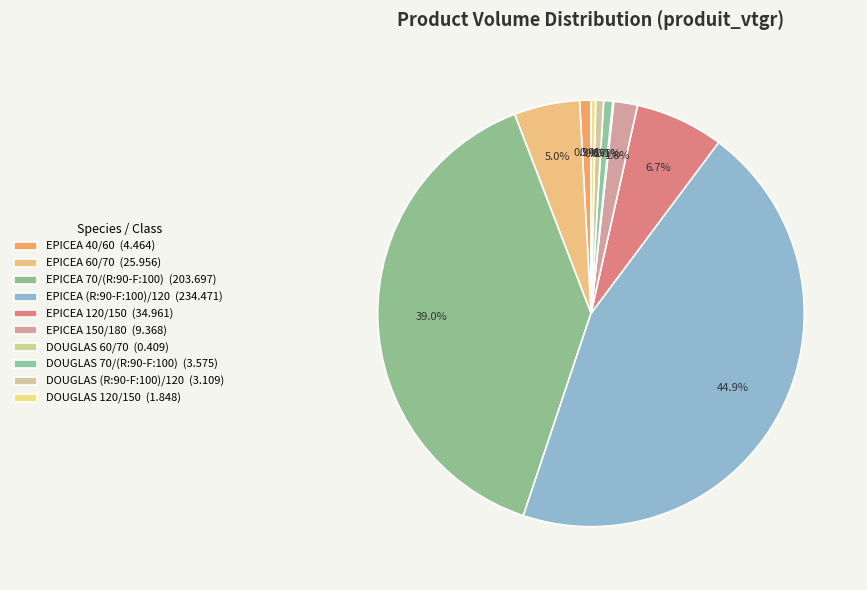

Approximately how many times larger is the value at DOUGLAS 120/150 compared to EPICEA 40/60?

0.4